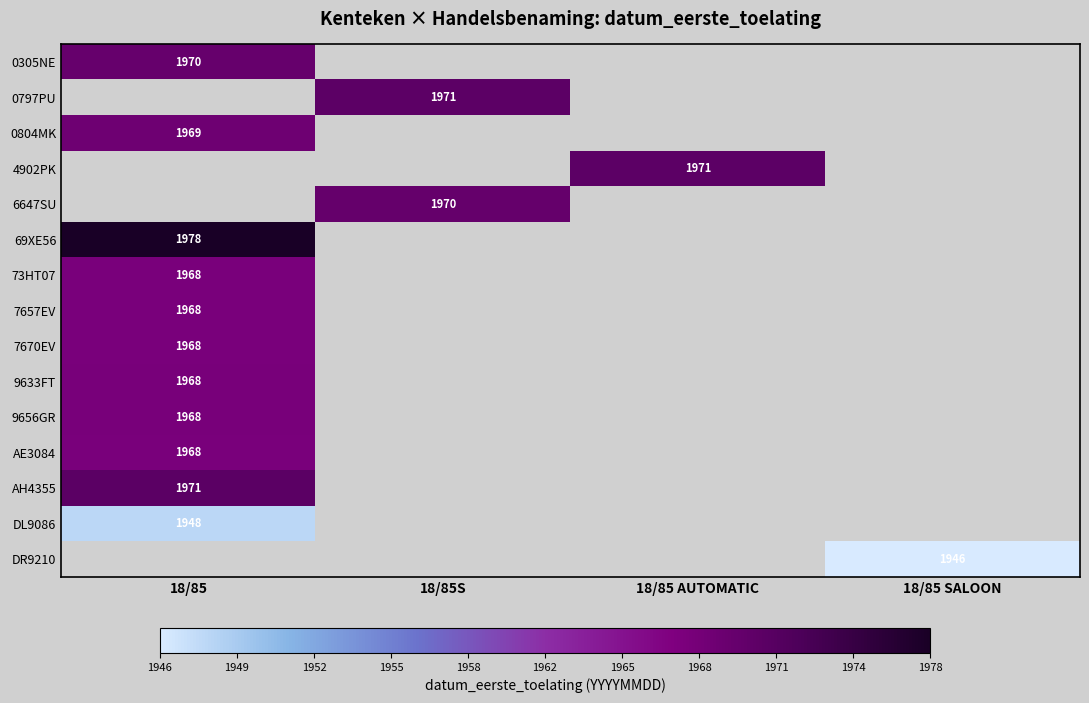

Is it true that 7670EV equals 3113 at 18/85?

False